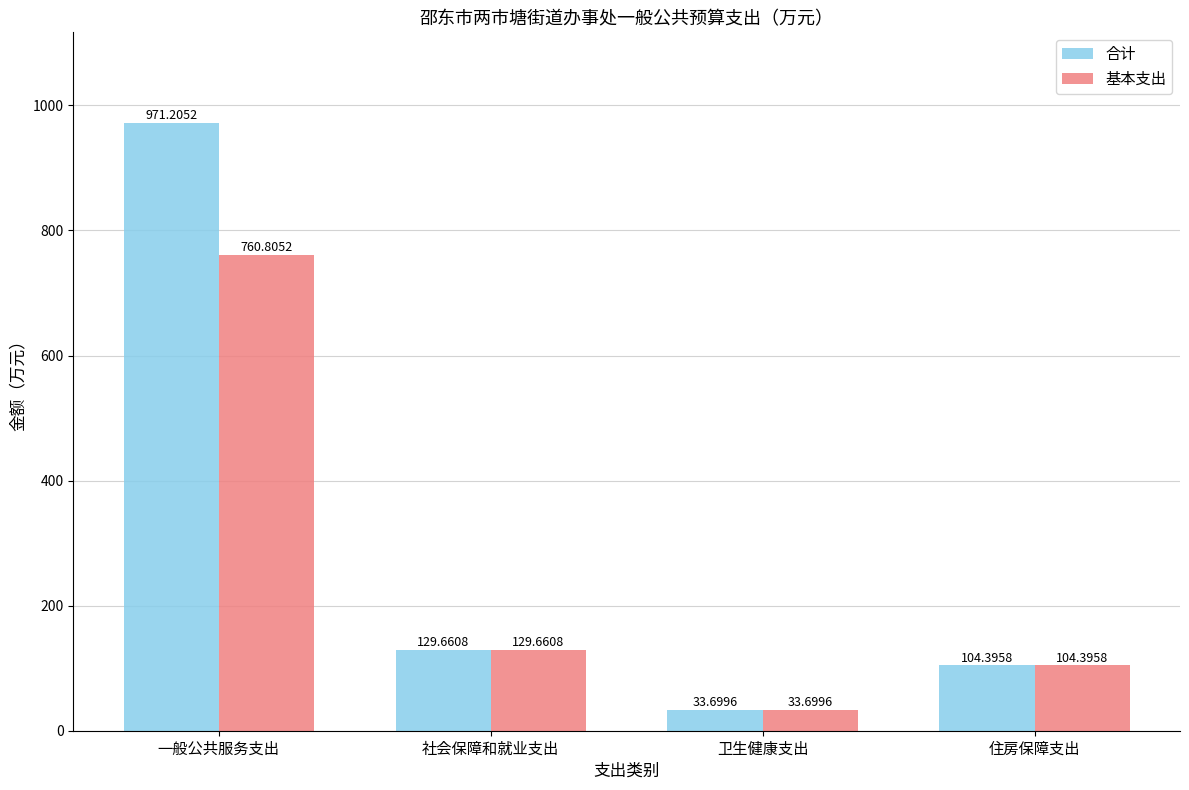

Where is 基本支出 nearest to the value 397?

社会保障和就业支出